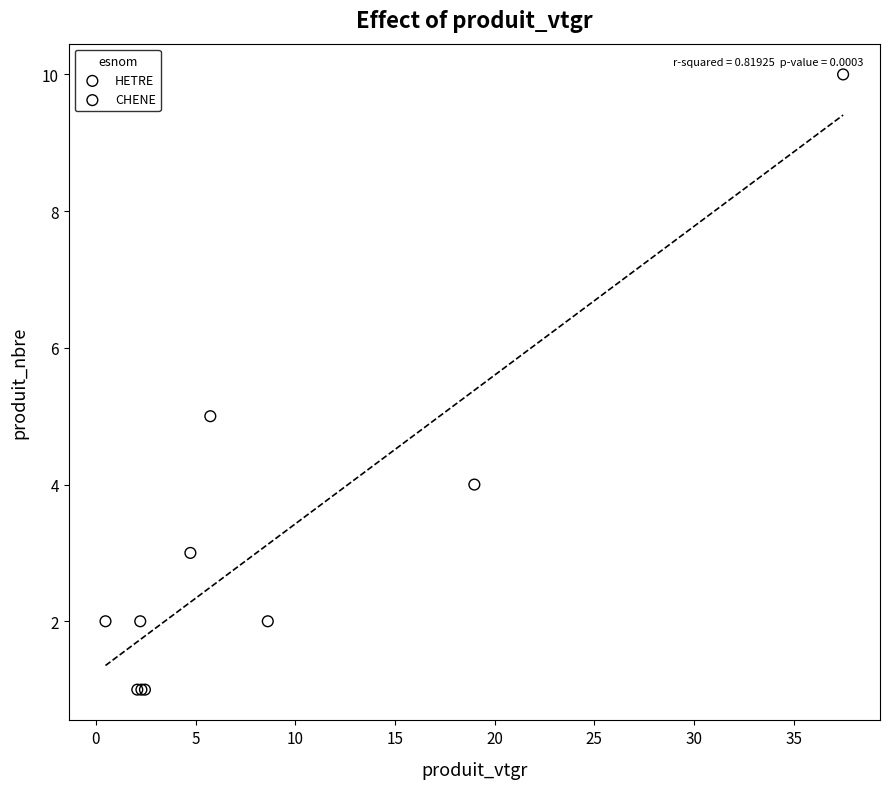

Which series has the widest spread of Y values?

HETRE